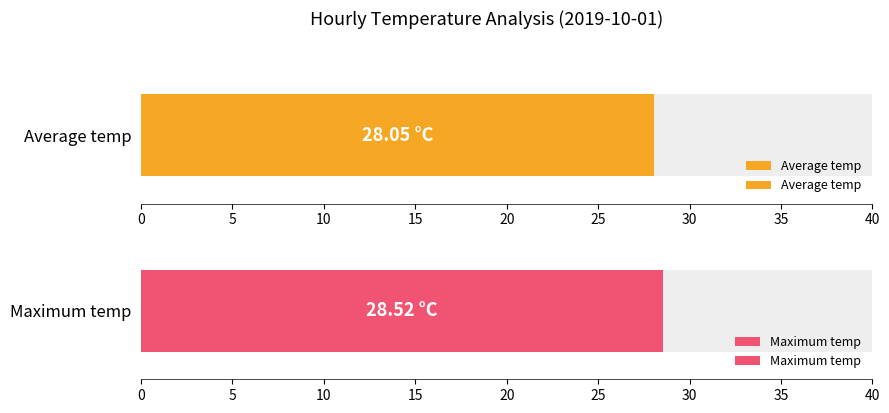

What are all the series names shown in the legend?

Average temp, Maximum temp